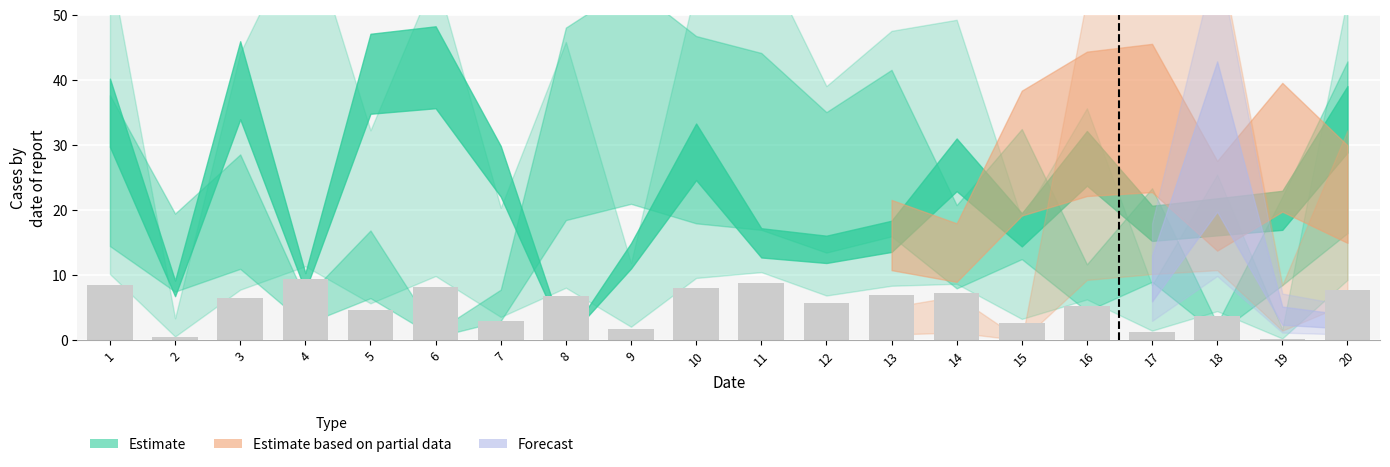

What is the change in value from 4 to 7?

-6.5